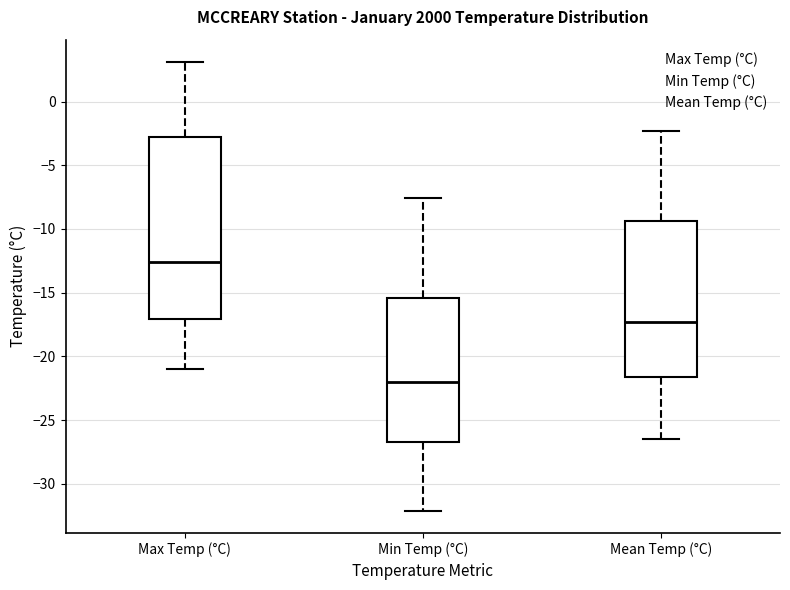

Where is the upper edge of the box for Mean Temp (°C) on the y-axis? The values are not printed on the chart, so give them approximately, as read against the axis.

-9.5